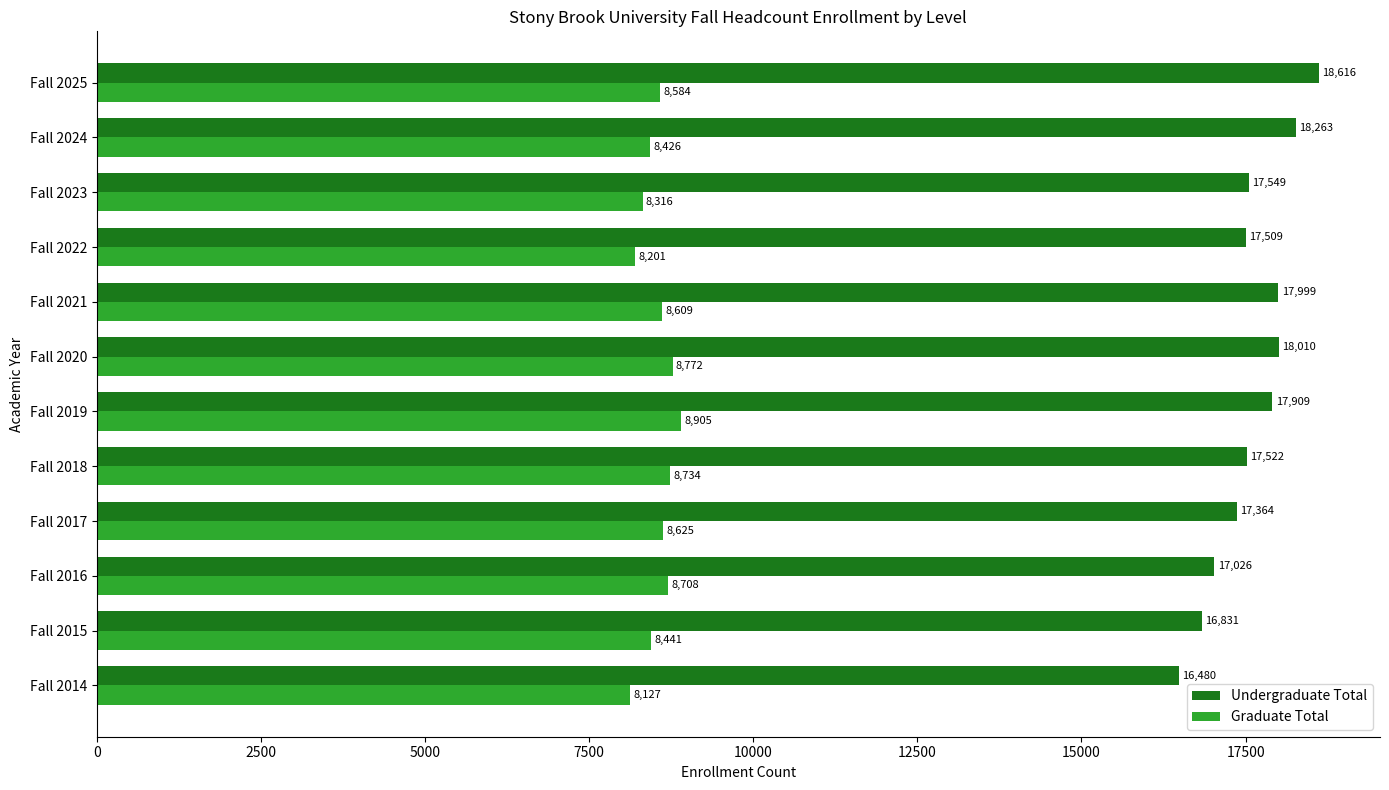

The Graduate Total series shows 8584 at Fall 2025. True or false?

True